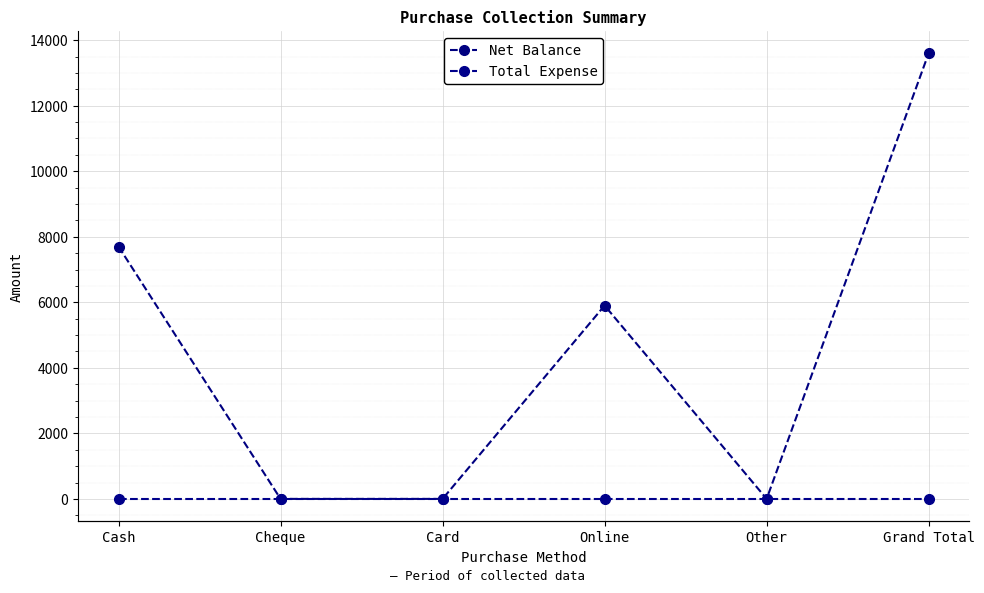

Reading left to right, extract all data points from this chart.

Net Balance: Cash=7700	Cheque=0	Card=0	Online=5900	Other=0	Grand Total=13600
Total Expense: Cash=0	Cheque=0	Card=0	Online=0	Other=0	Grand Total=0